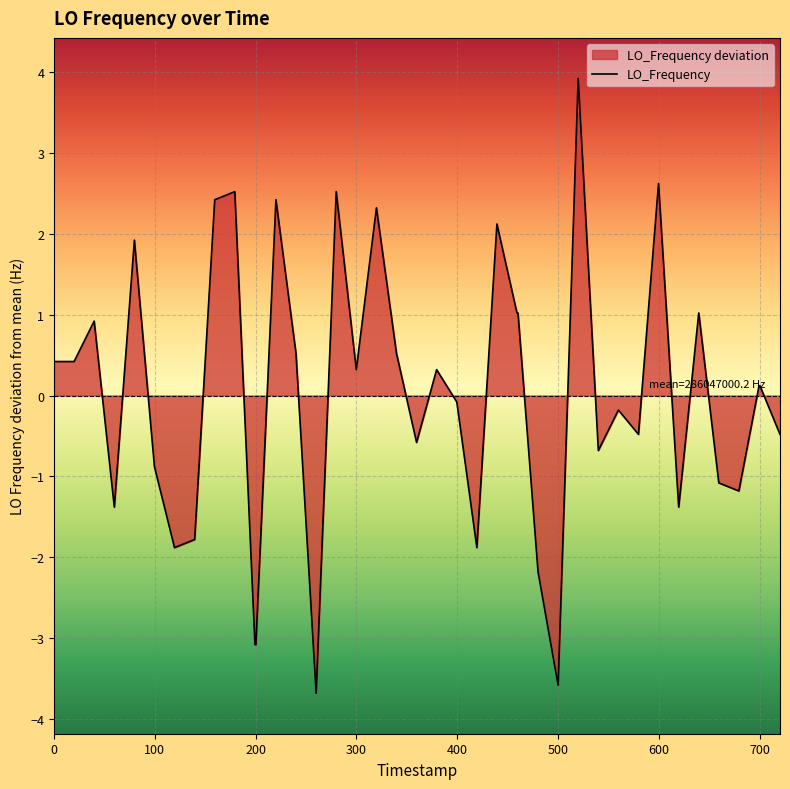

What is the maximum value shown in the chart?

3.9